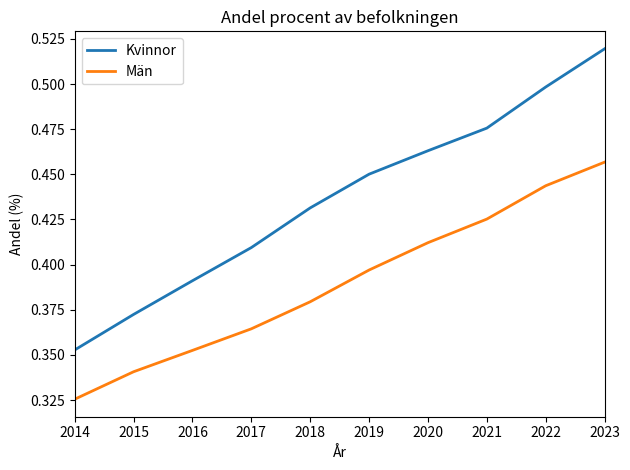

Which category has the lowest value in the Kvinnor series?

2014